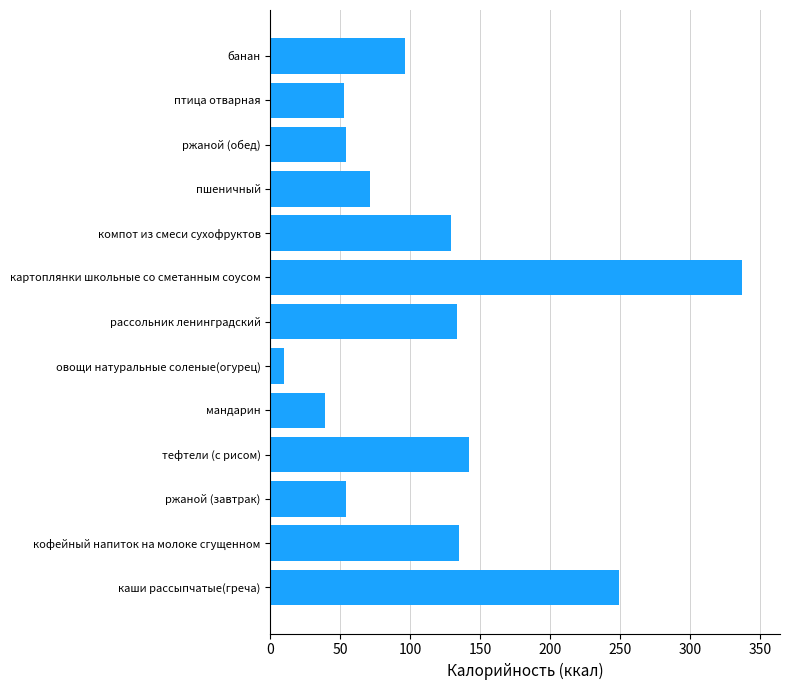

True or false: the data shows 142.0 at тефтели (с рисом).

True